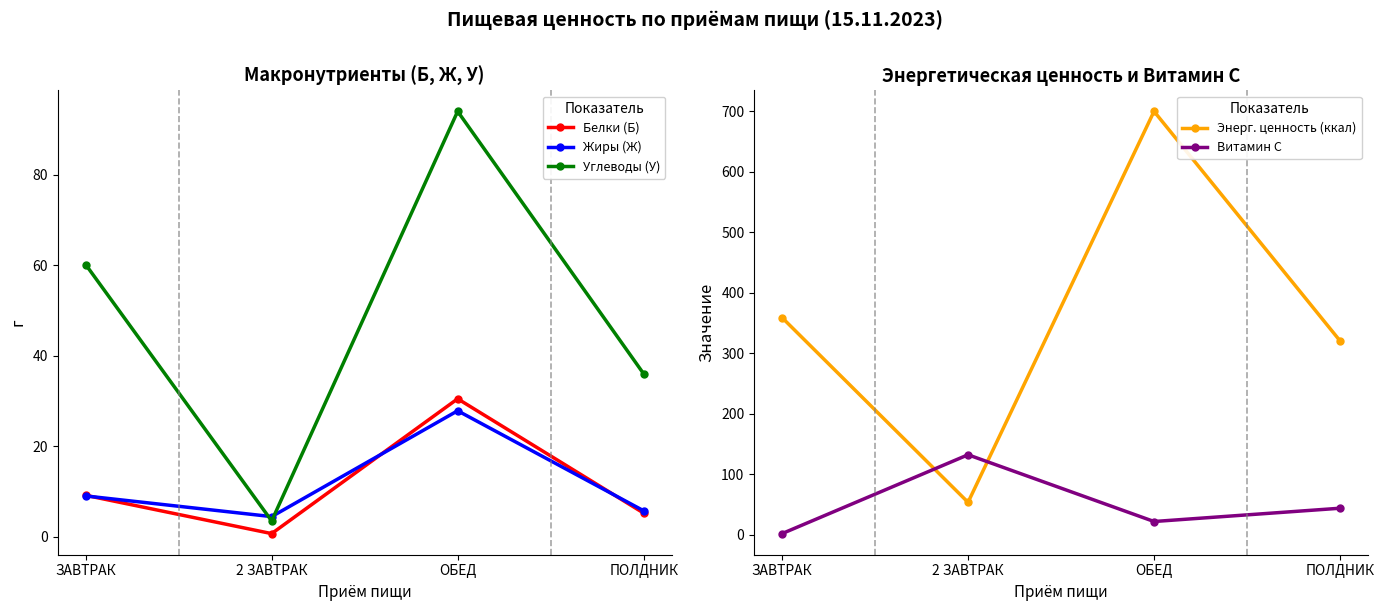

True or false: Жиры (Ж) and Энерг. ценность (ккал) intersect in this chart.

False